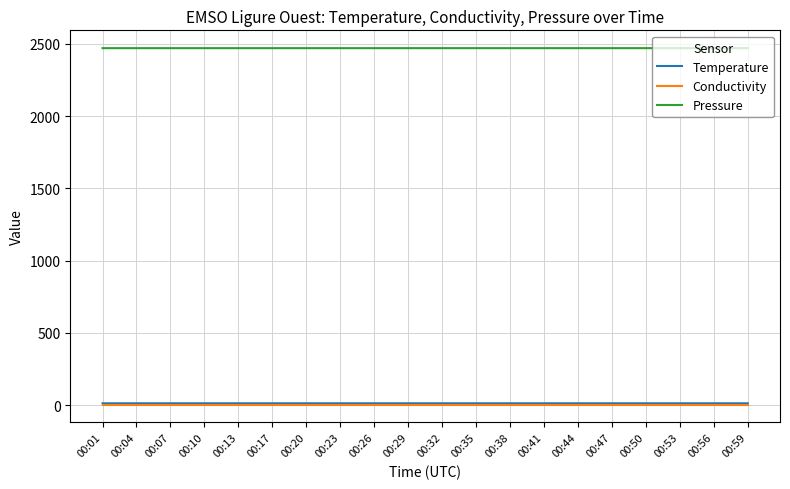

The value of Pressure at 00:56 is 2470.5. True or false?

True